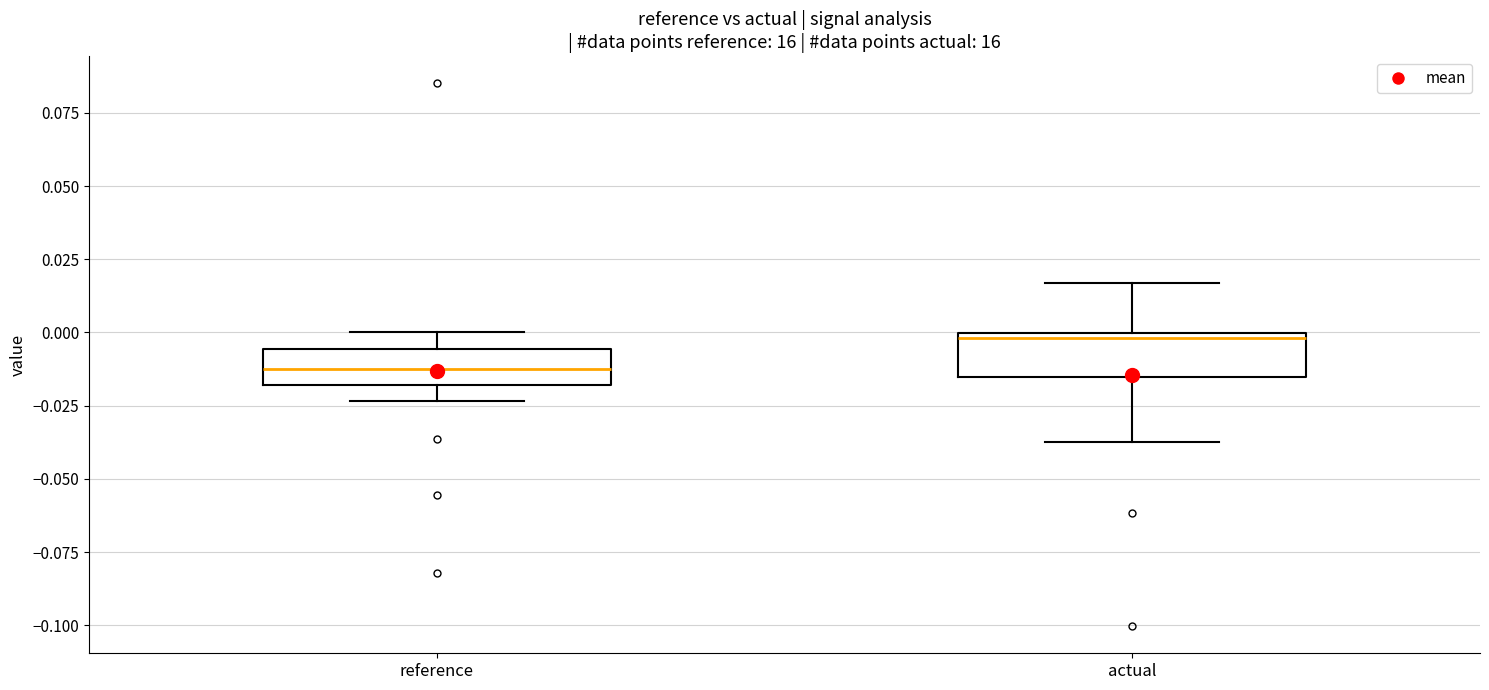

Where does the upper whisker of the box for actual end on the y-axis? The values are not printed on the chart, so give them approximately, as read against the axis.

0.015